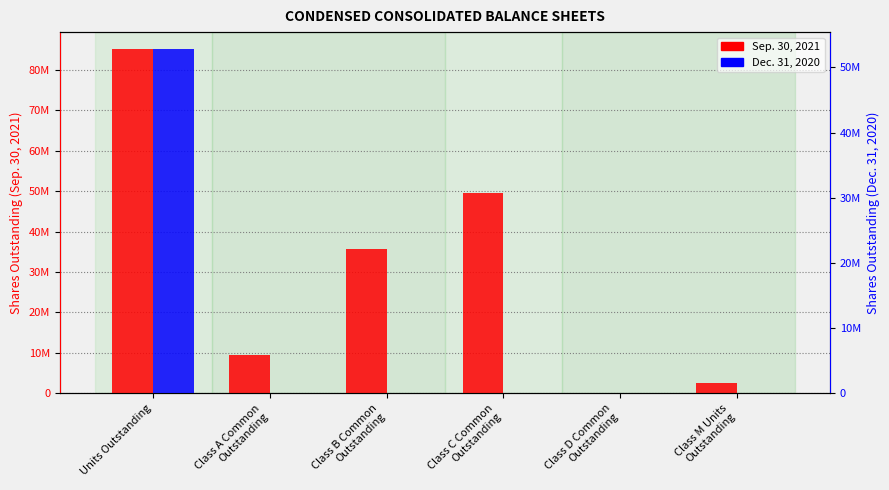

At how many categories does at least one series exceed 71854310?

1